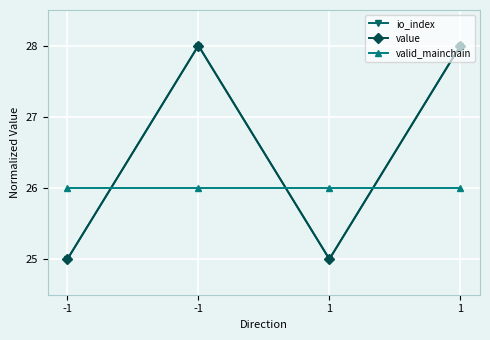

The value of value at -1 is 42. True or false?

False